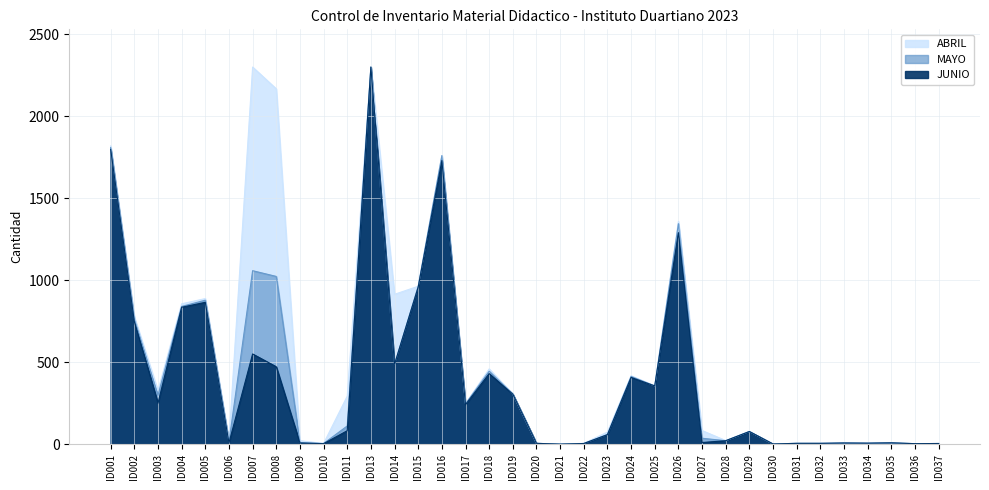

Which series has the largest total across all categories?

ABRIL